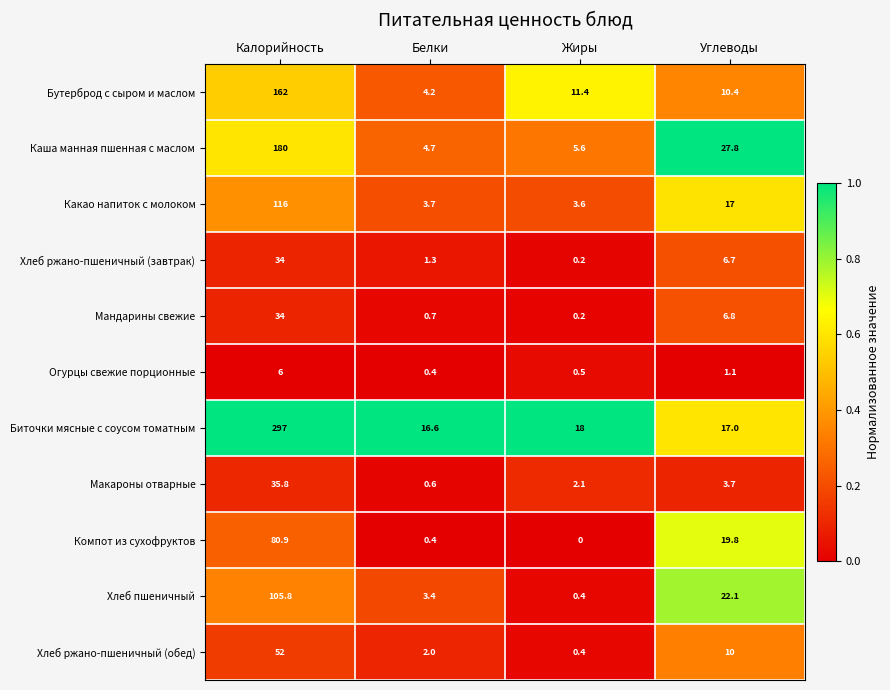

Where is Макароны отварные nearest to the value 18?

Углеводы